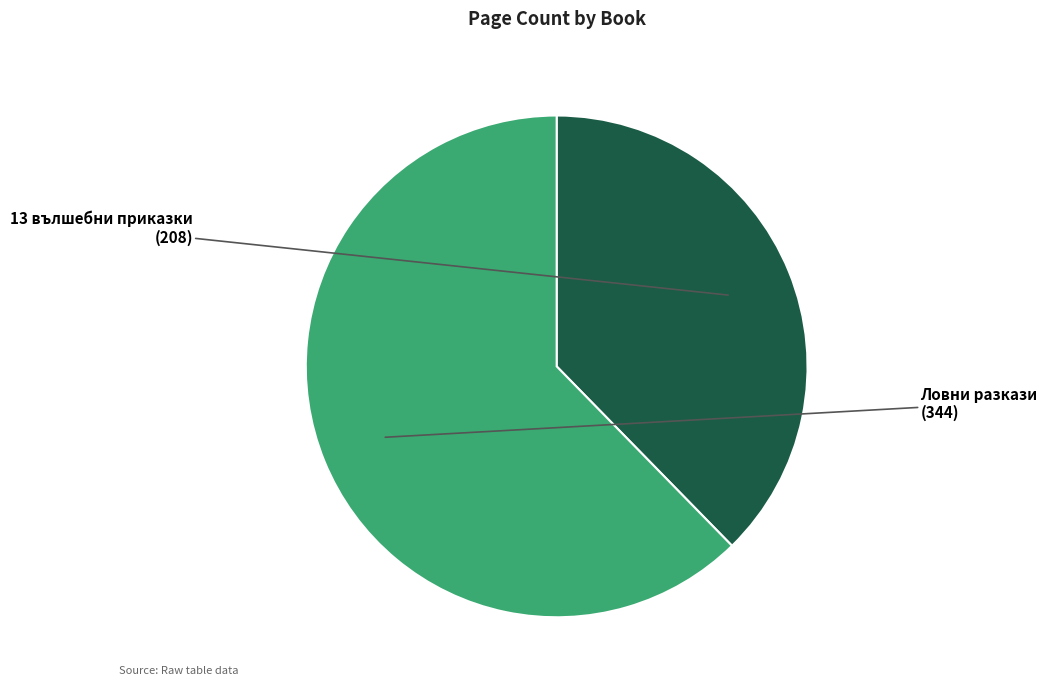

Does Ловни разкази account for over 50% of the chart?

Yes